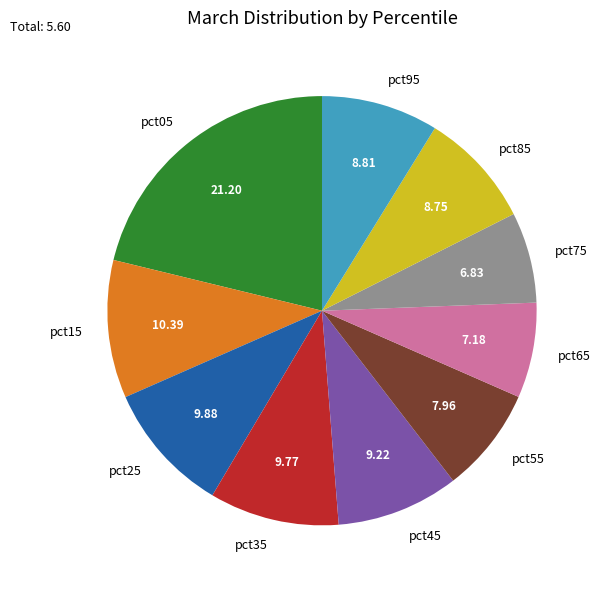

True or false: pct95 accounts for 21% of the total.

False